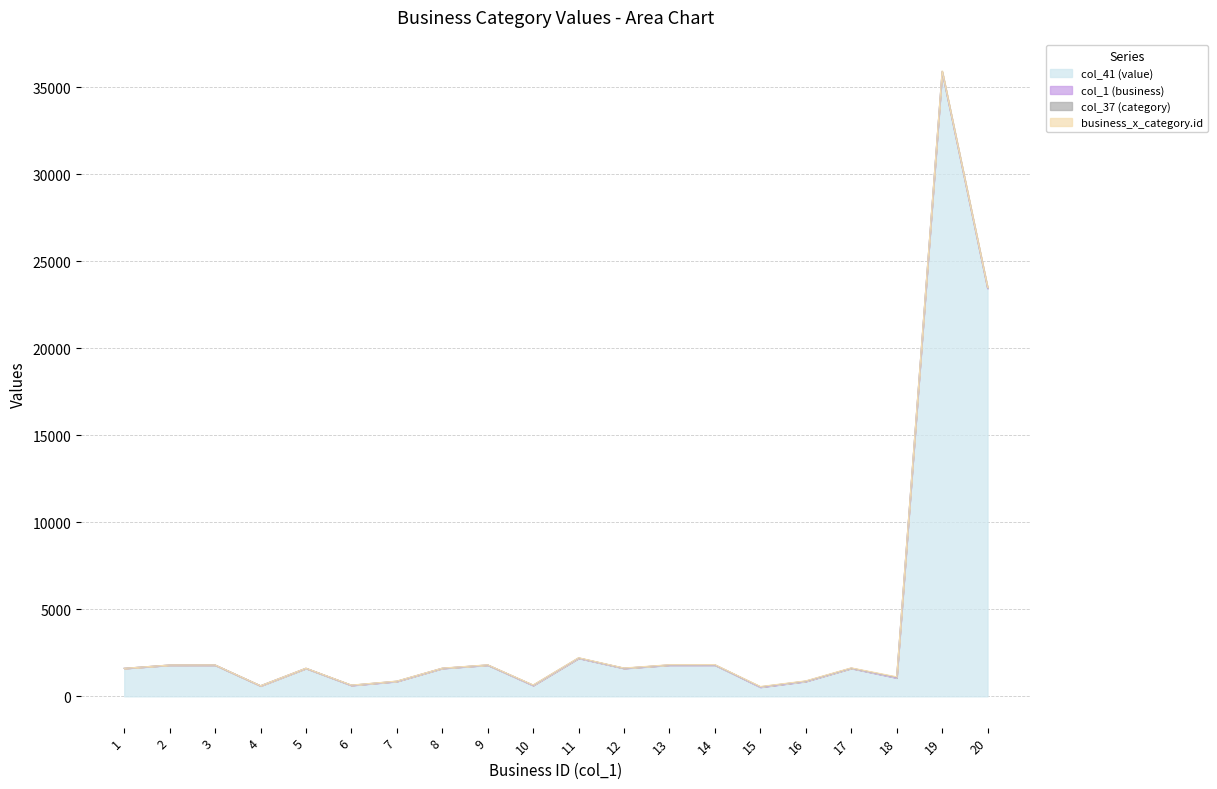

Reading right to left, extract all data points from this chart.

col_41 (value): 23445	35882	1063	1610	860	529	1797	1797	1610	2193	627	1797	1610	860	632	1610	603	1797	1797	1610
col_1 (business): 13	12	11	11	10	9	9	8	8	7	7	6	6	5	5	4	3	3	2	1
col_37 (category): 27	26	25	1	7	14	2	2	1	11	10	2	1	7	6	1	3	2	2	1
business_x_category.id: 27	26	25	17	16	14	15	13	12	11	10	9	8	7	6	5	3	4	2	1